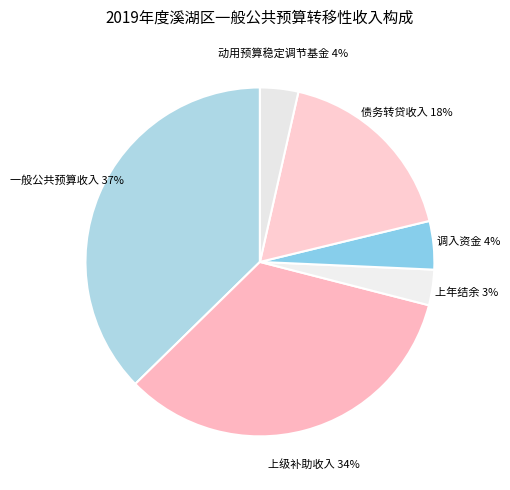

To the nearest percent, what is the difference between the 动用预算稳定调节基金 and 上级补助收入 slice percentages?

30%